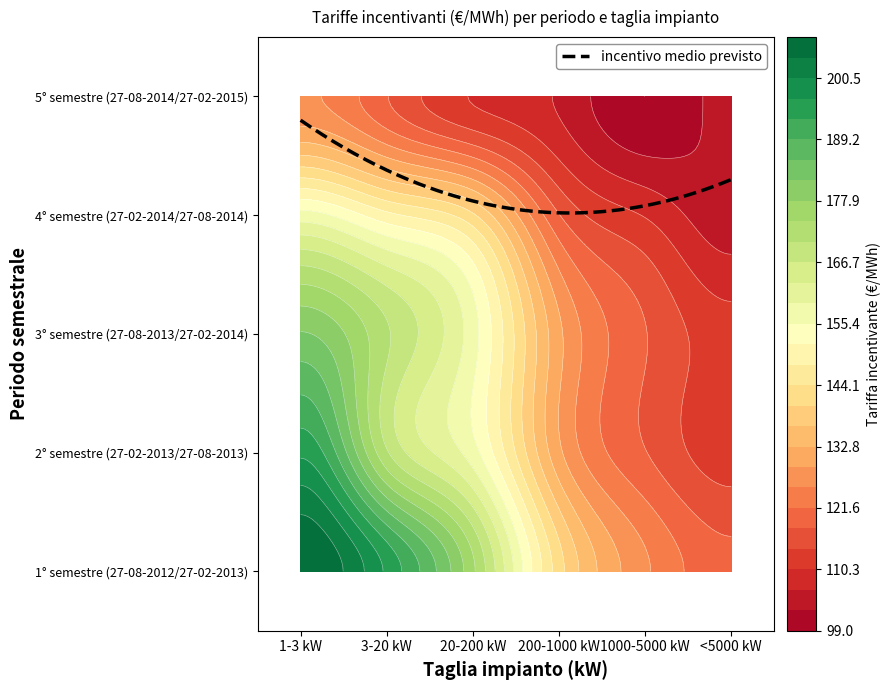

Which series has the widest spread of values?

1-3